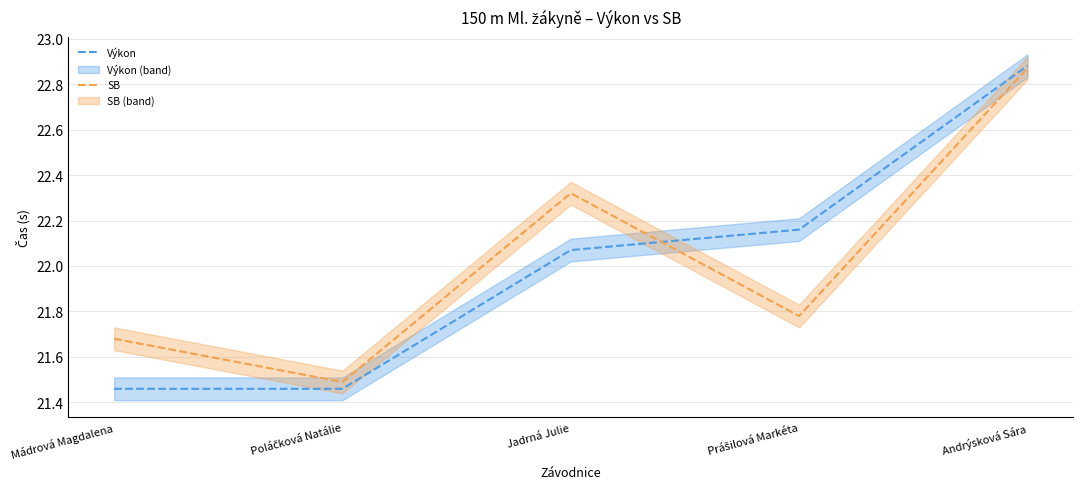

After their last crossing, which series has the higher values: SB or Výkon?

Výkon